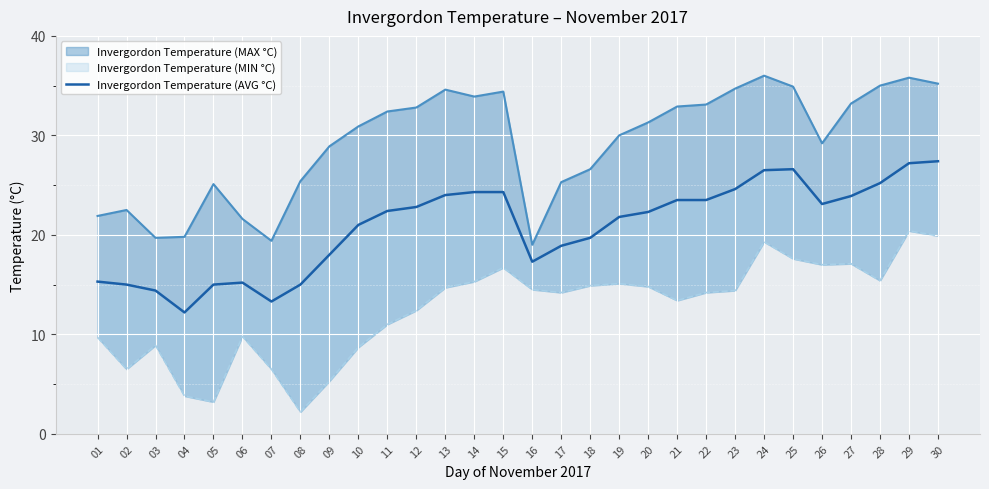

How many points are lower than both their immediate neighbors (excluding endpoints)?

4